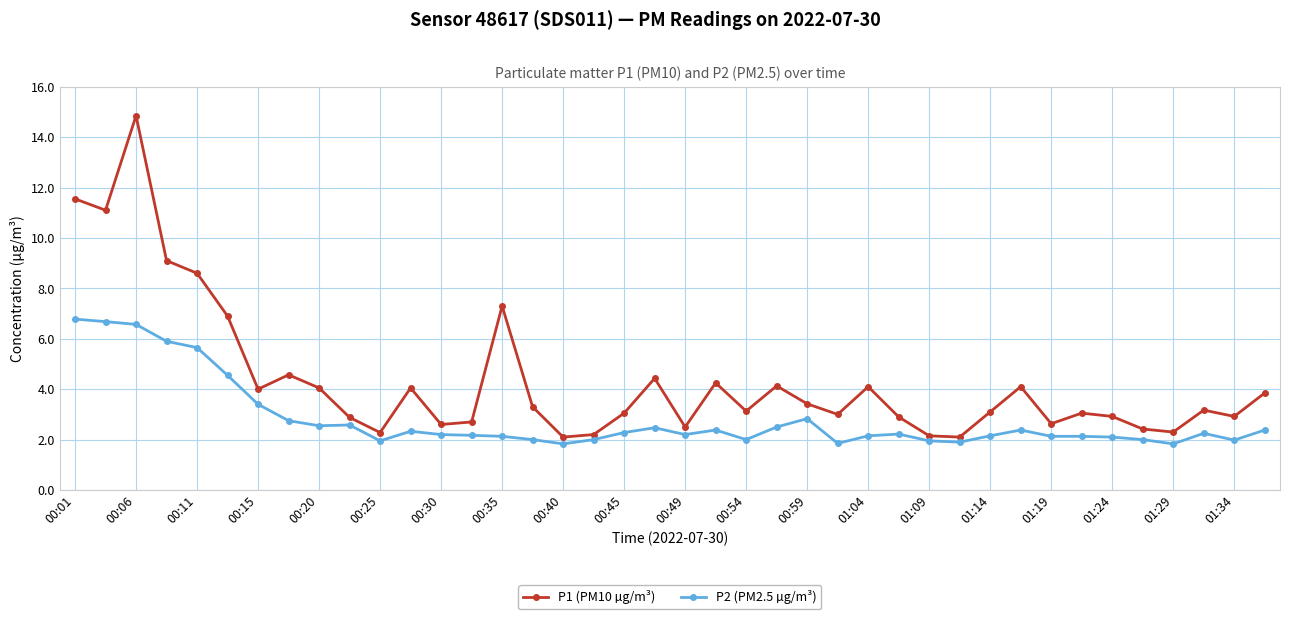

What is the lowest value of the P2 (PM2.5 µg/m³) series?

1.8